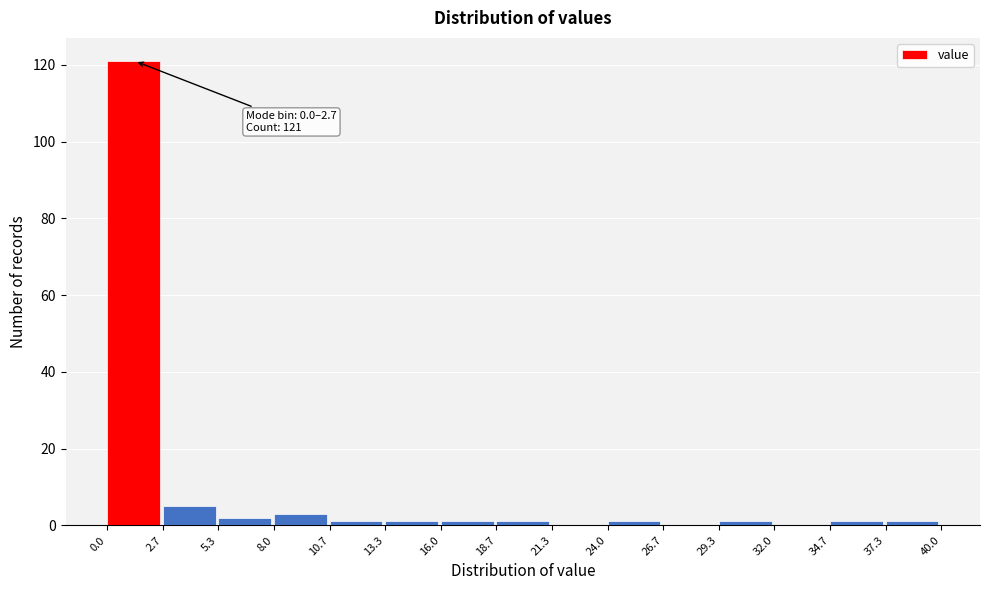

Over which range of the x-axis is the bar tallest?

0.0 to 2.7